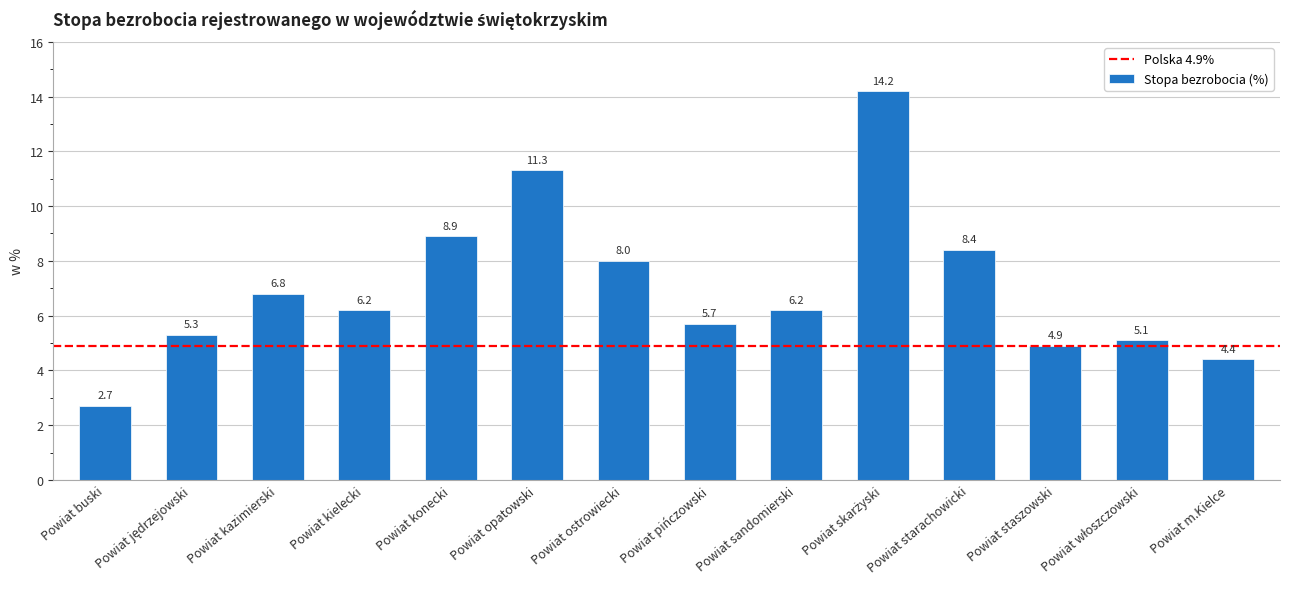

What is the maximum value shown in the chart?

14.2